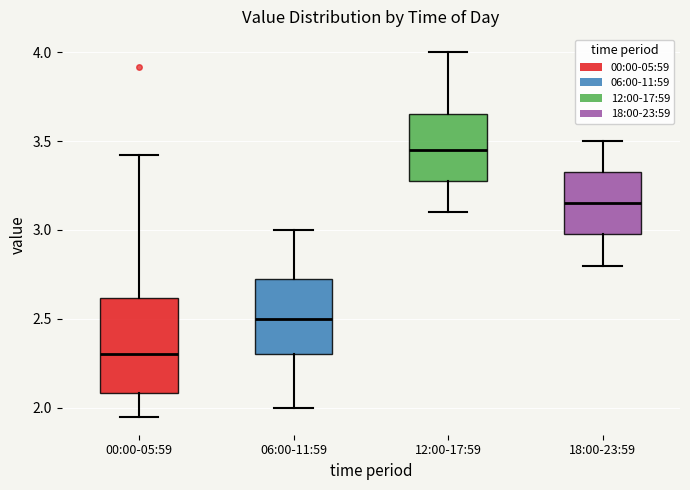

Reading left to right, read every box against the y-axis: the position of its median line, the range the box covers, and the ends of its whiskers. The values are not printed on the chart, so give them approximately, as read against the axis.

00:00-05:59: median 2.30, box 2.10 to 2.60, whiskers 1.95 to 3.40
06:00-11:59: median 2.50, box 2.30 to 2.75, whiskers 2.00 to 3.00
12:00-17:59: median 3.45, box 3.30 to 3.65, whiskers 3.10 to 4.00
18:00-23:59: median 3.15, box 3.00 to 3.35, whiskers 2.80 to 3.50